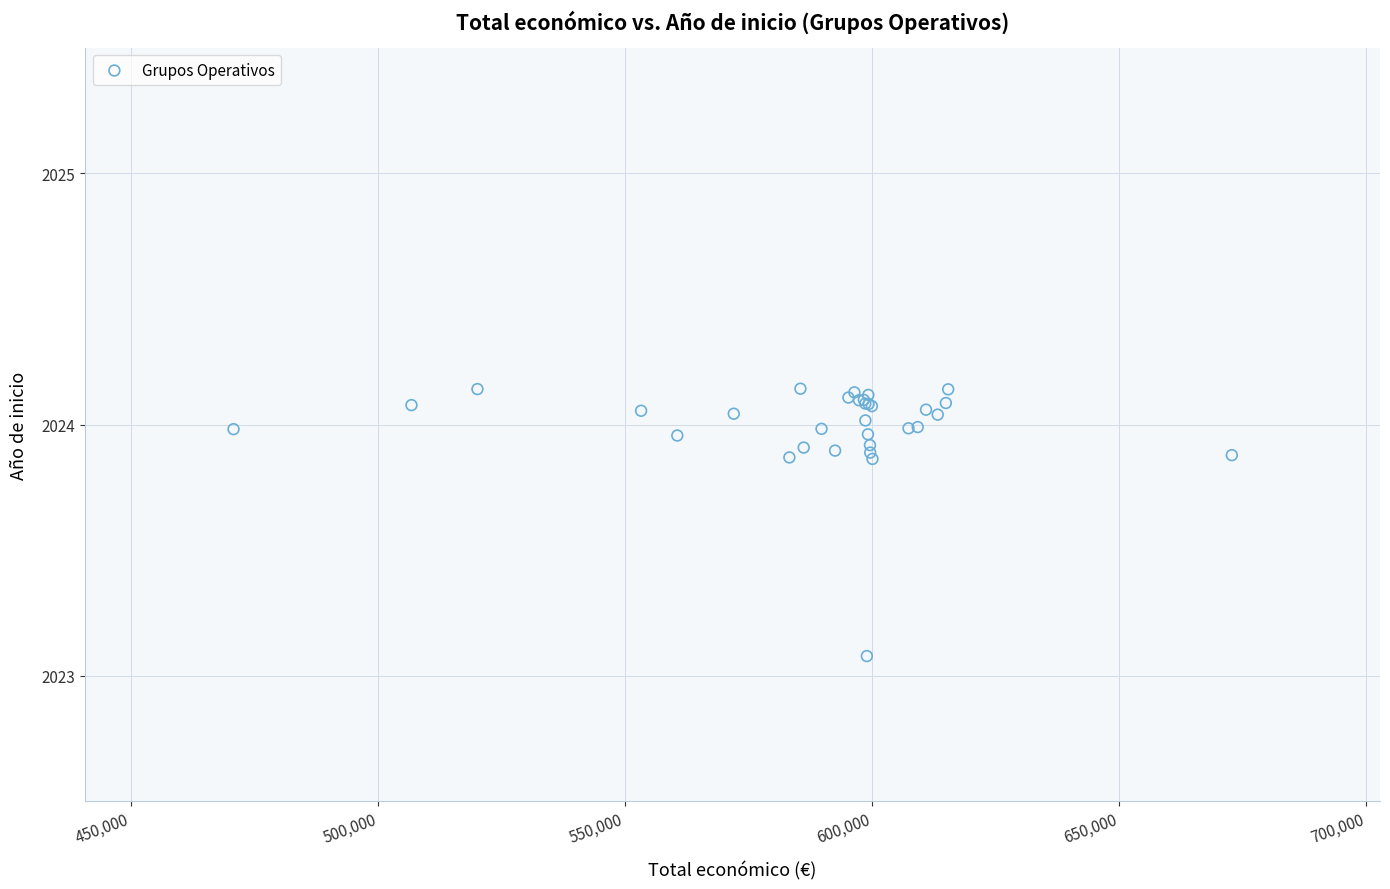

What Y value in the scatter plot is closest to 2023?

2023.1